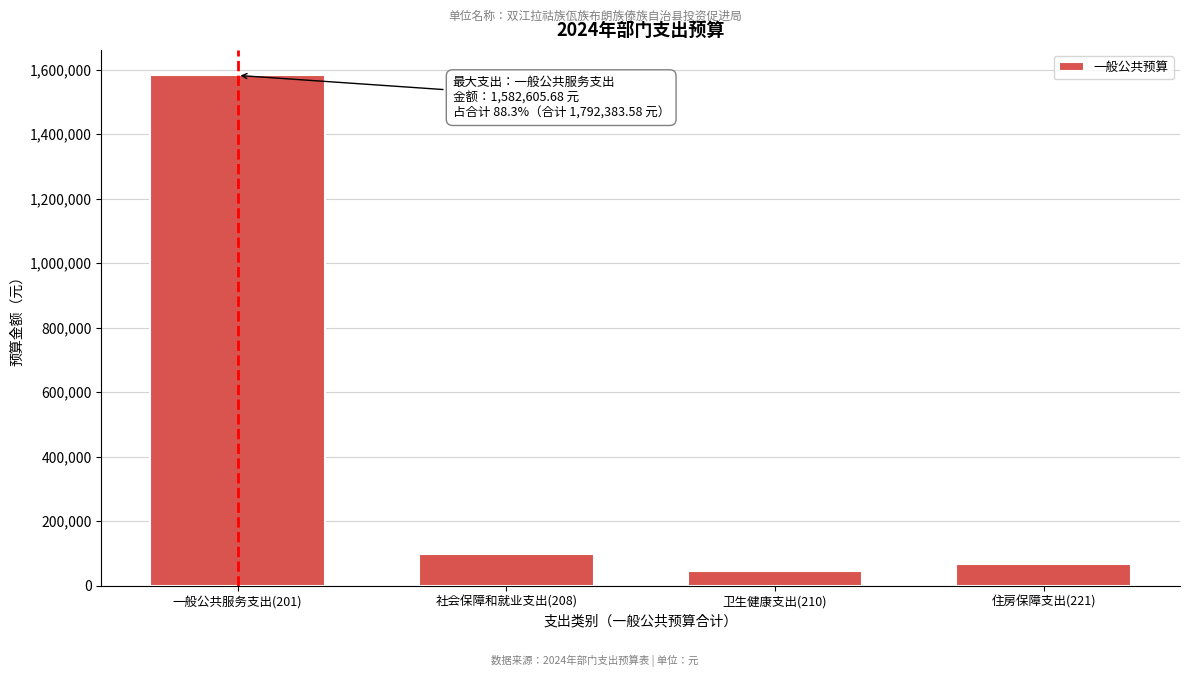

Reading right to left, transcribe all the data shown in this chart.

67579.9	44928.3	97269.7	1582605.7